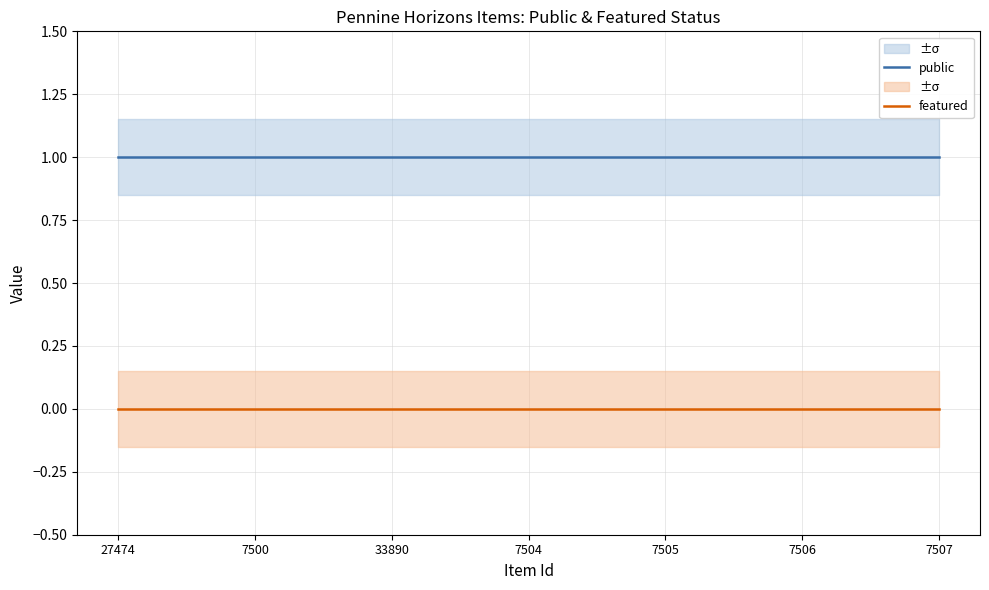

Is it true that featured equals 0 at 33890?

True